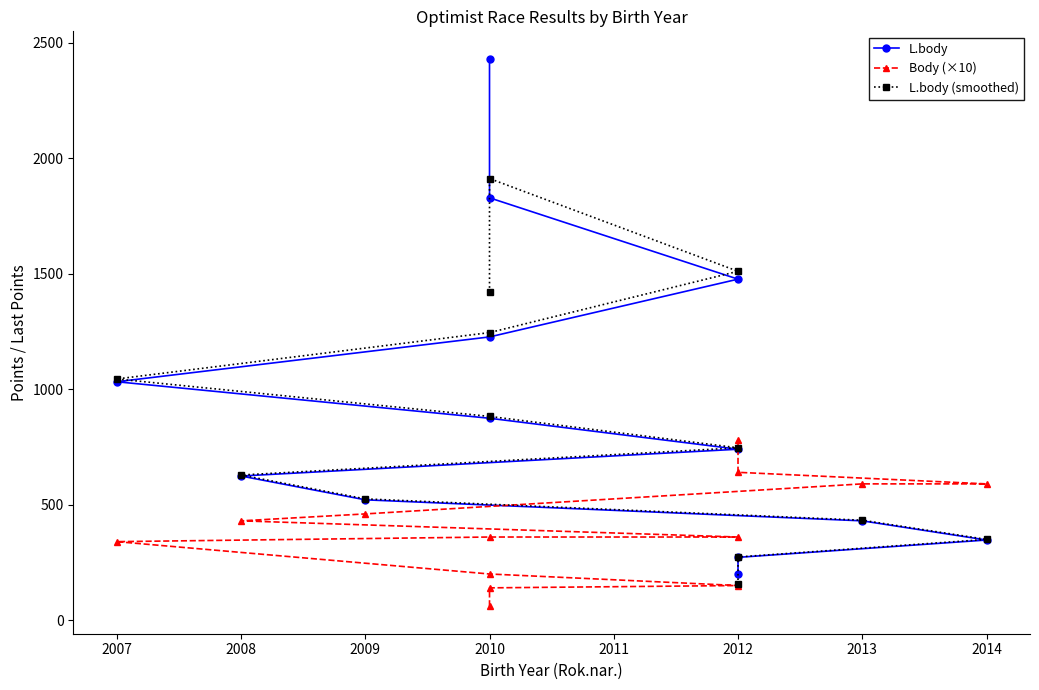

What is the lowest value of the Body (×10) series?

60.0